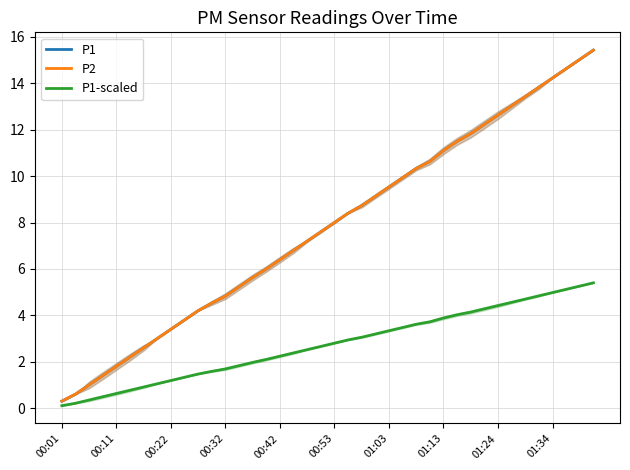

Where does the P1-scaled series first go above 2?

15